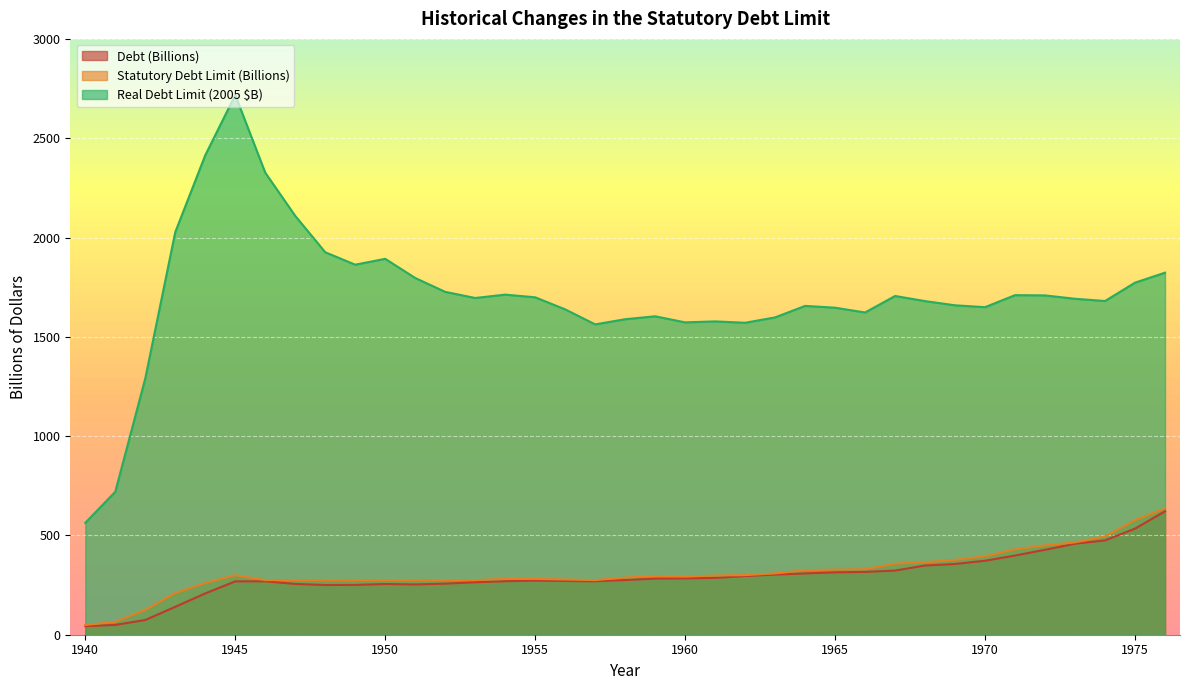

True or false: Statutory Debt Limit (Billions) has a value of 293.0 at 1960.

True